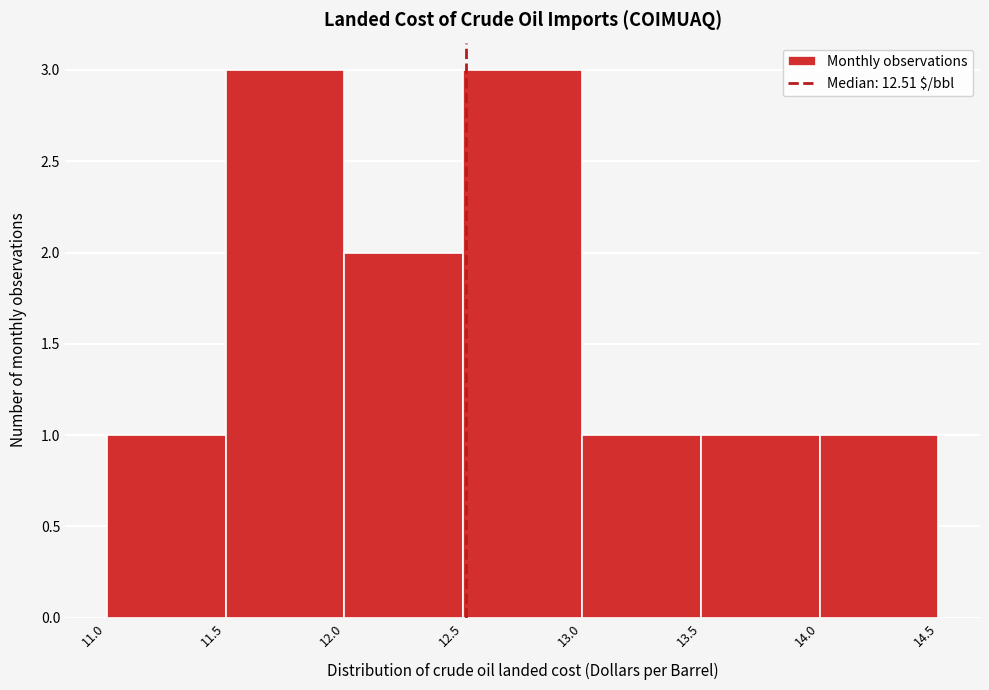

Reading left to right, transcribe this chart: for each bar, give the range it covers on the x-axis and its height. The values are not printed on the chart, so give them approximately, as read against the axis.

11.0 to 11.5: 1
11.5 to 12.0: 3
12.0 to 12.5: 2
12.5 to 13.0: 3
13.0 to 13.5: 1
13.5 to 14.0: 1
14.0 to 14.5: 1